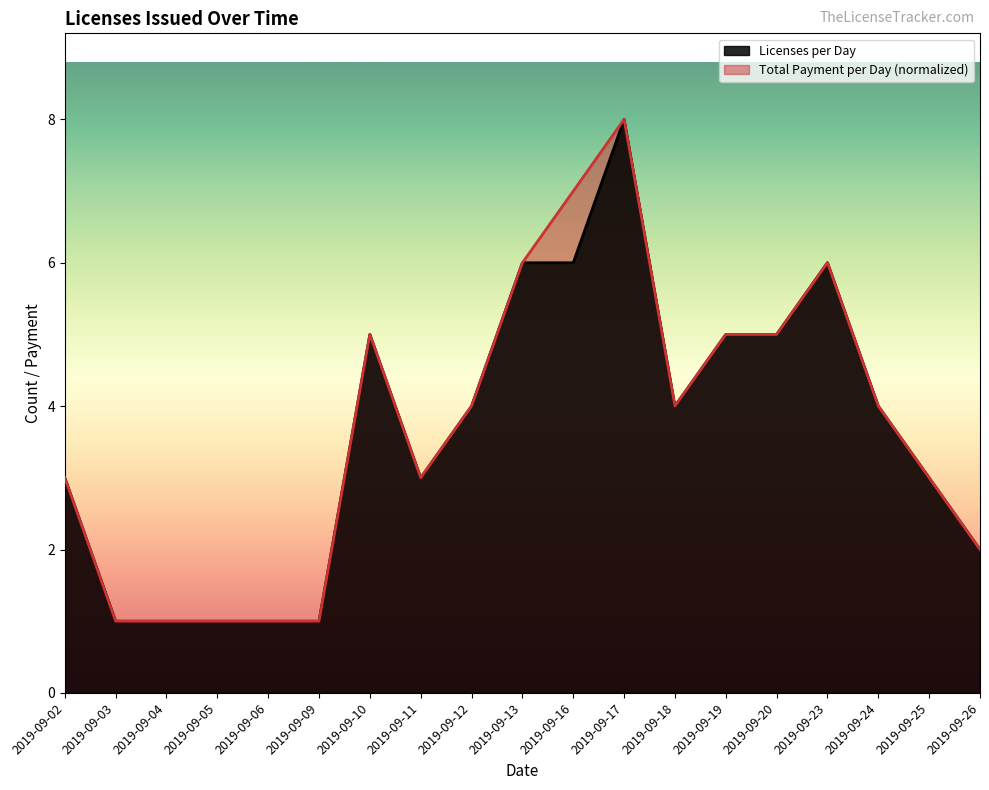

What is the average value of the Total Payment per Day series?

3.7